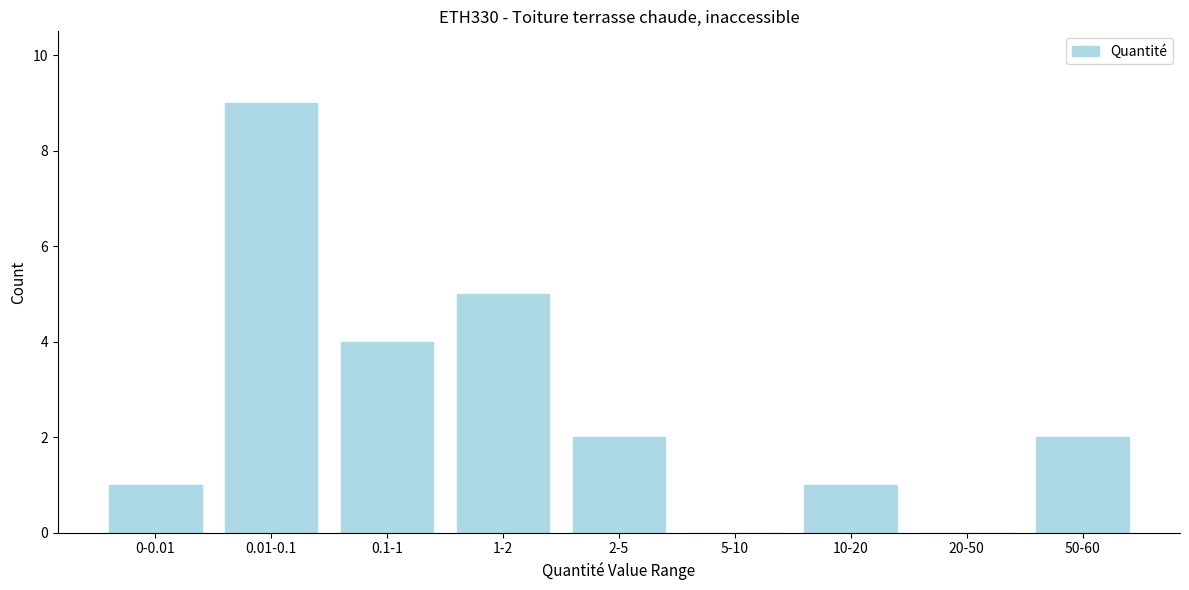

Reading right to left, extract all data points from this chart.

50-60=2	20-50=0	10-20=1	5-10=0	2-5=2	1-2=5	0.1-1=4	0.01-0.1=9	0-0.01=1